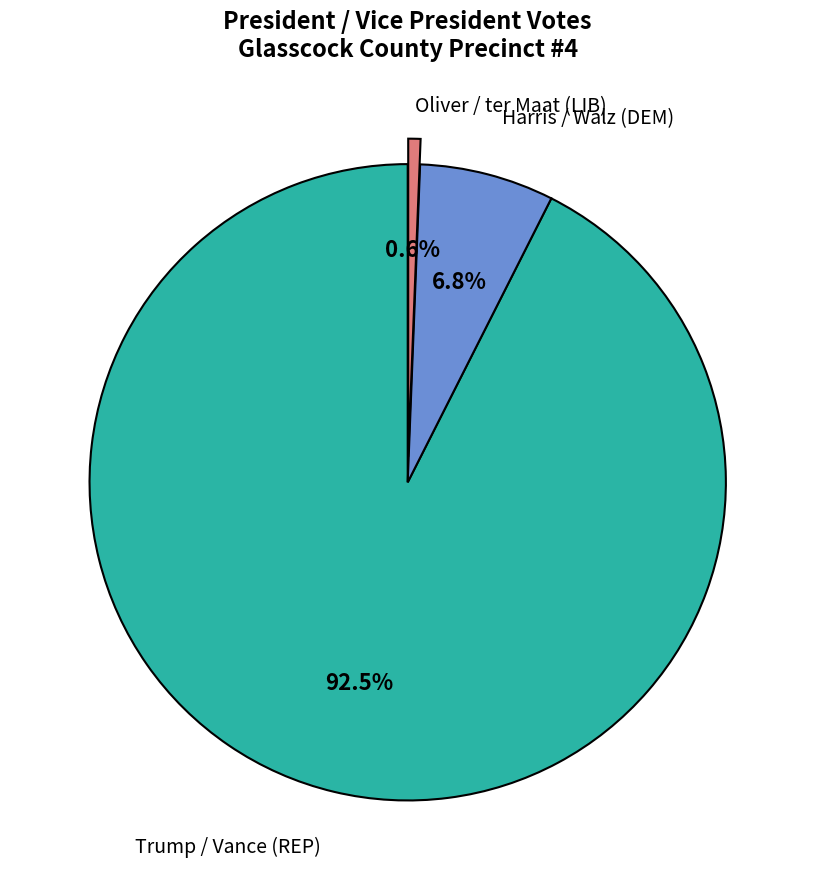

Is there a majority slice in this chart?

Yes